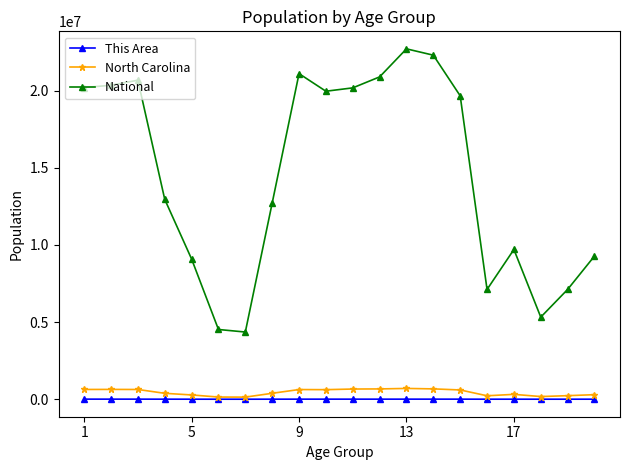

True or false: This Area has more than 1 interior local peaks.

True